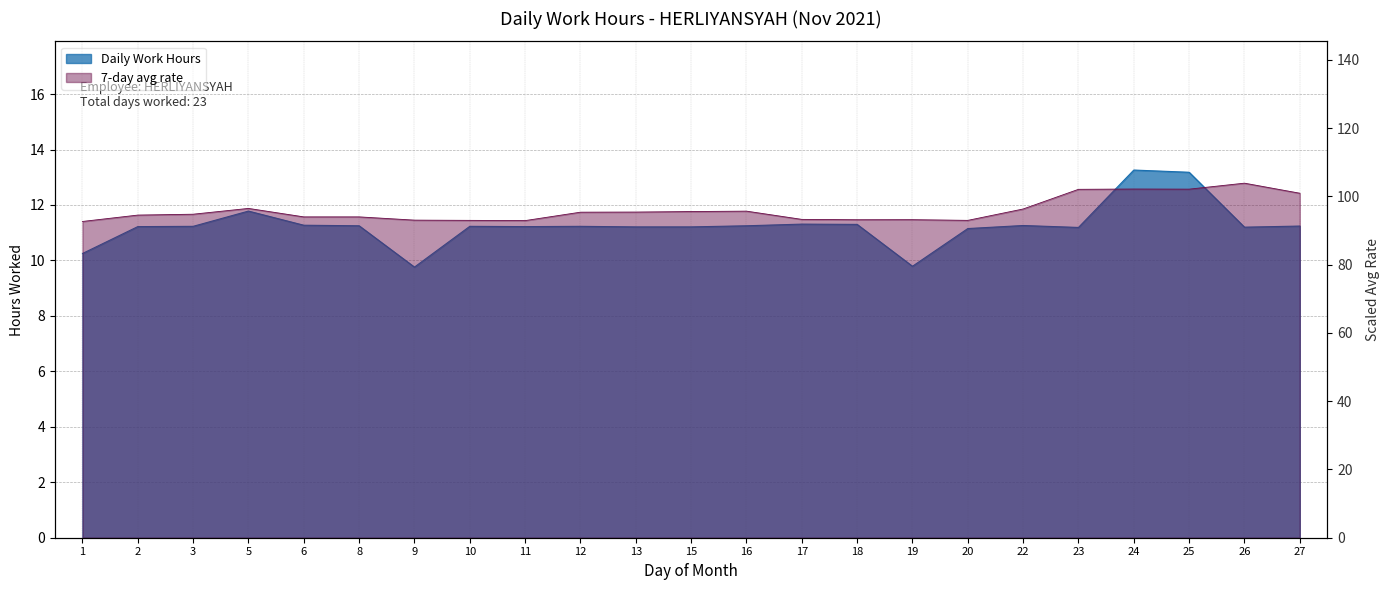

Count the number of values greater than 11.

20